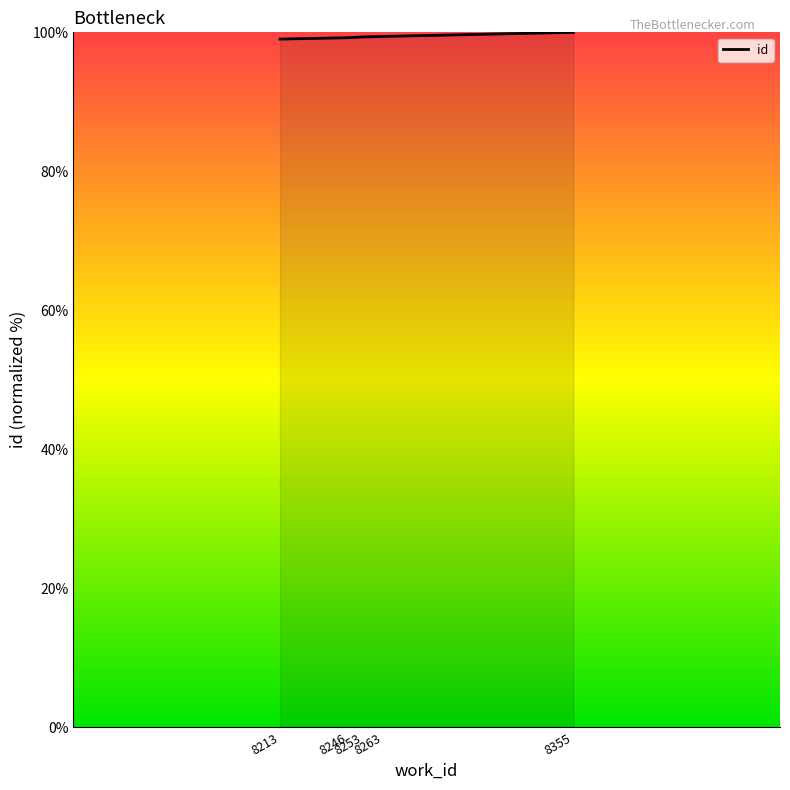

What is the maximum value shown in the chart?

100.0